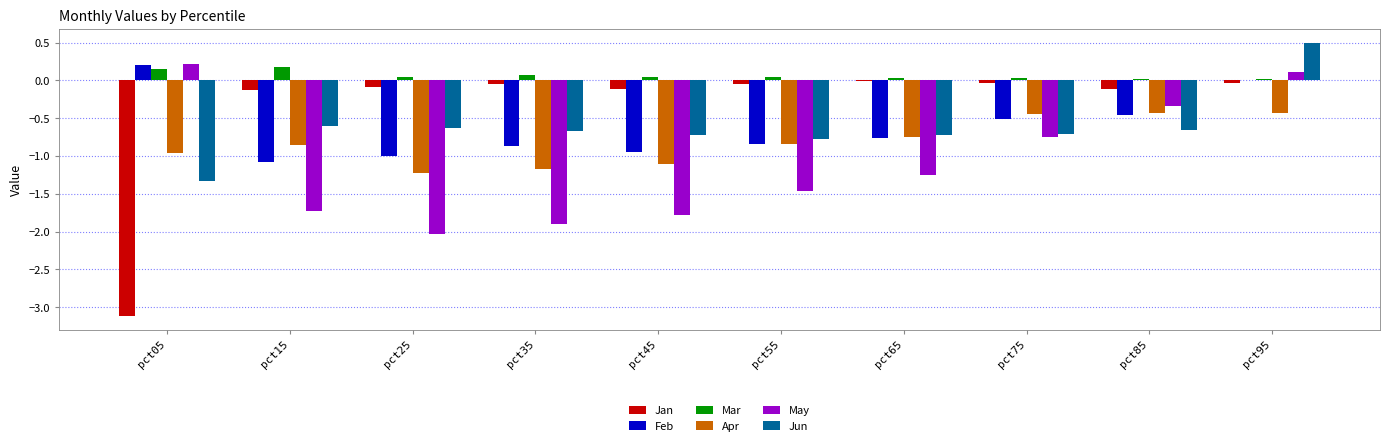

Does the chart contain stacked bars?

No